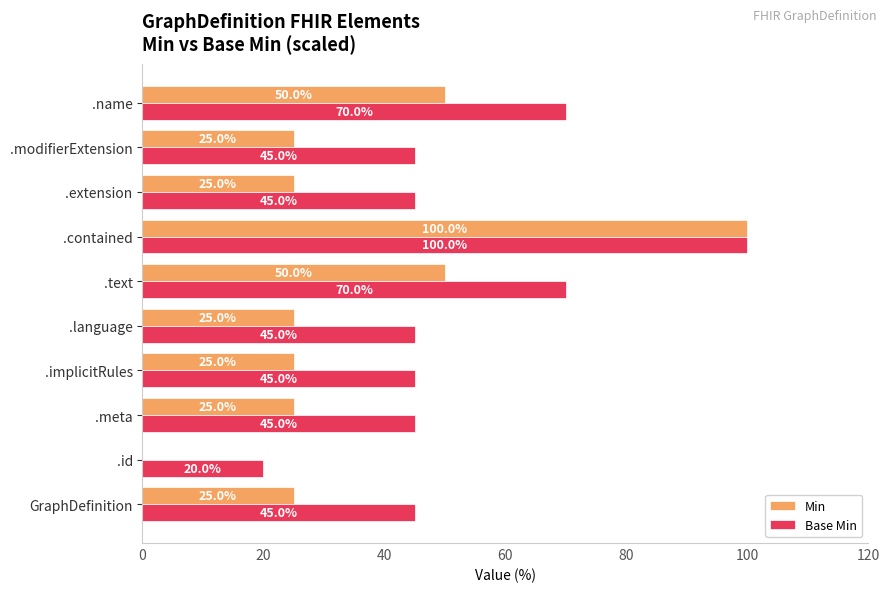

At which category is the sum across all series the highest?

.contained